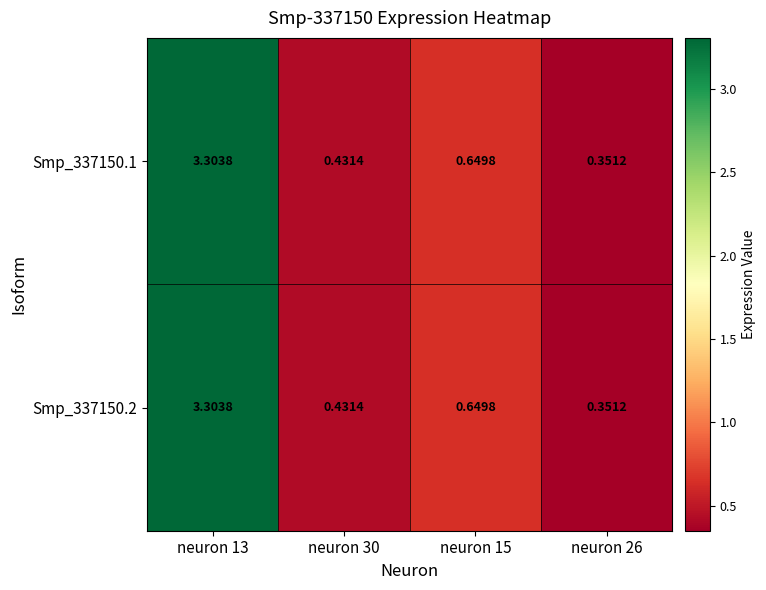

Is the value of Smp_337150.2 at neuron 30 greater than the value of Smp_337150.1 at neuron 13?

No